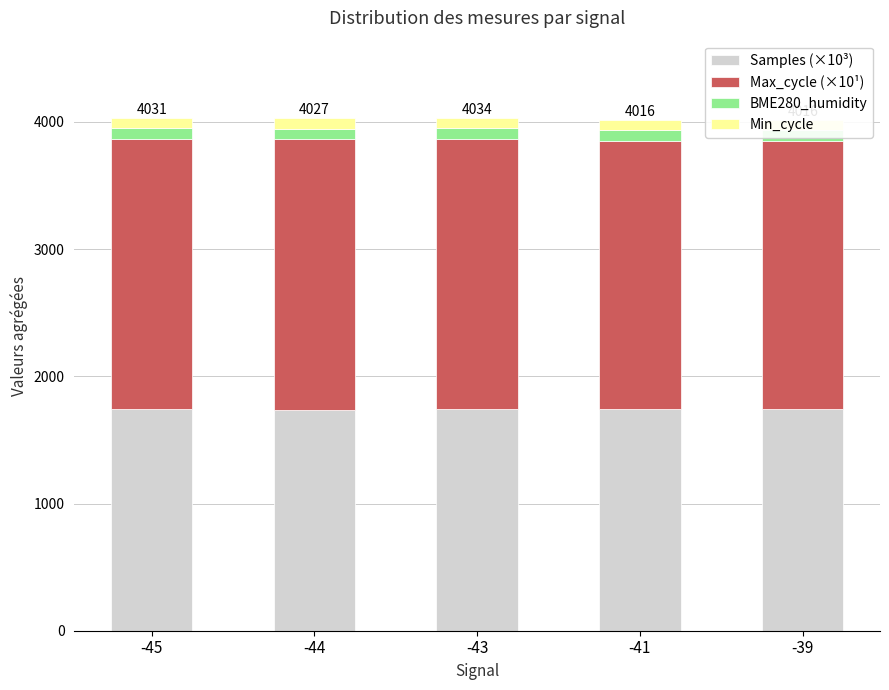

What is the maximum value for BME280_humidity?

83.0